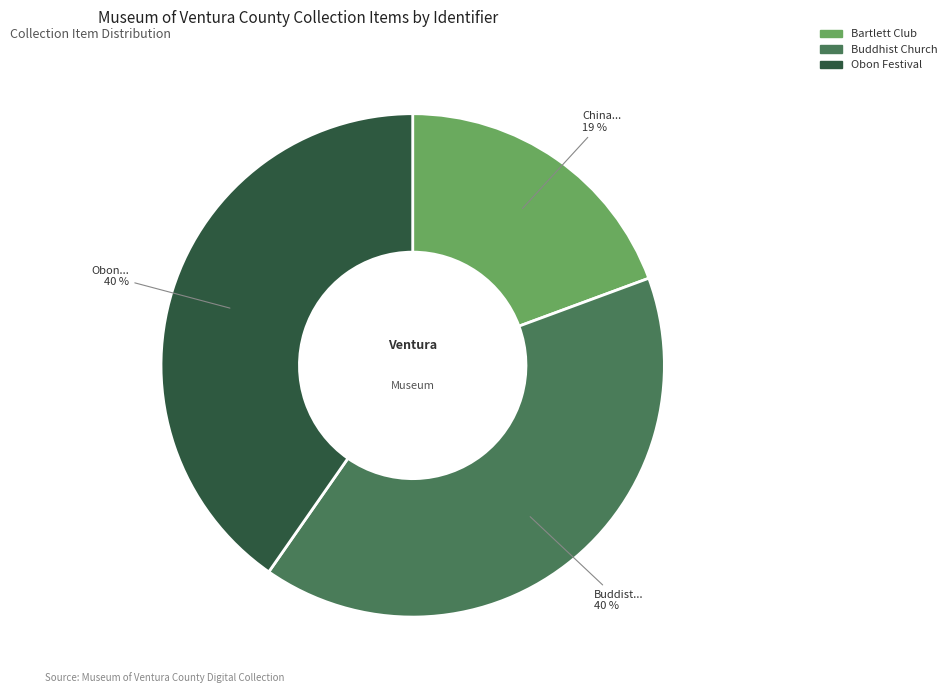

Does any single category account for the majority?

No